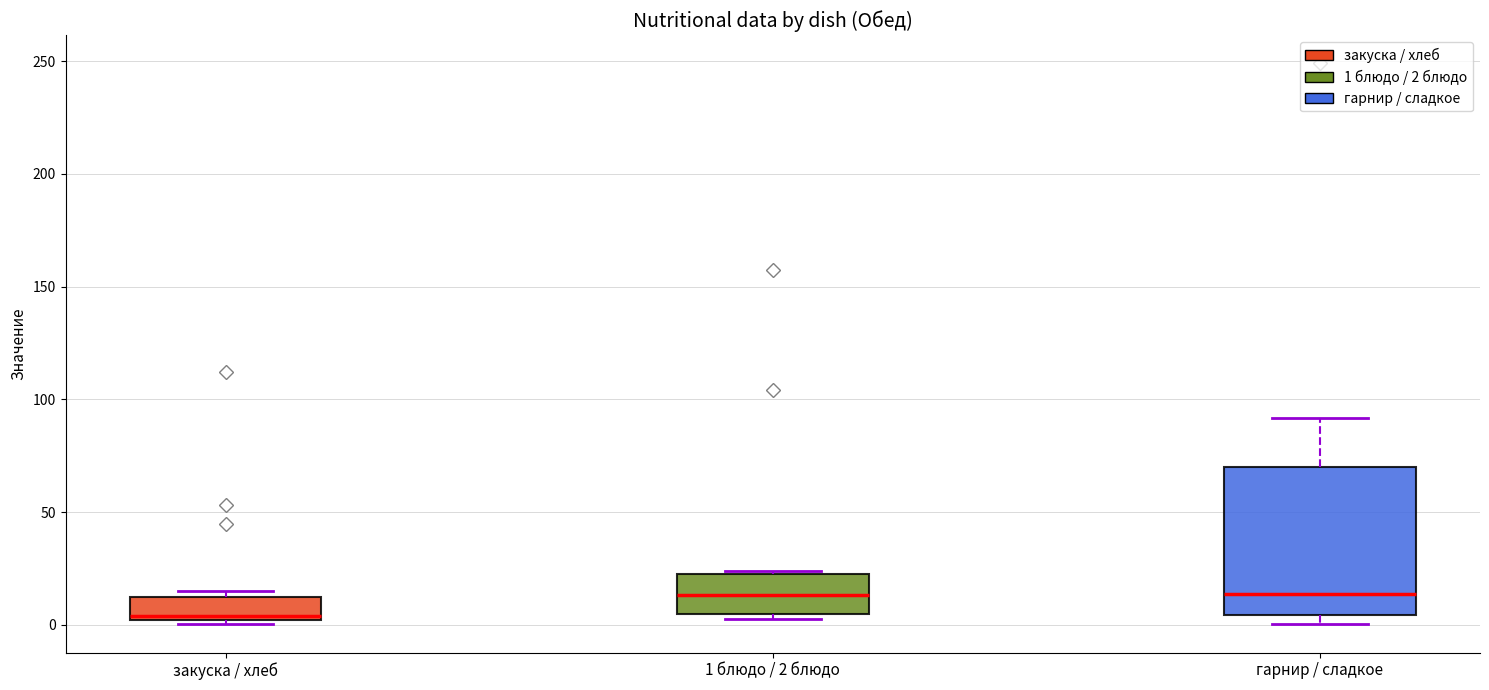

Where does the median line of the box for закуска / хлеб sit on the y-axis? The values are not printed on the chart, so give them approximately, as read against the axis.

5